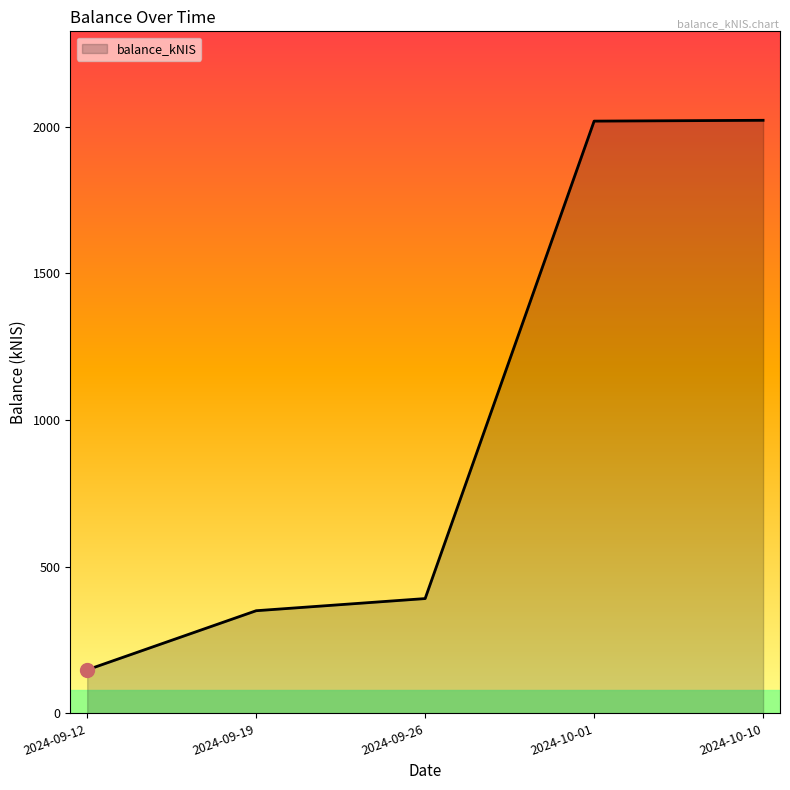

What is the difference between the second highest and minimum values?

1870.8